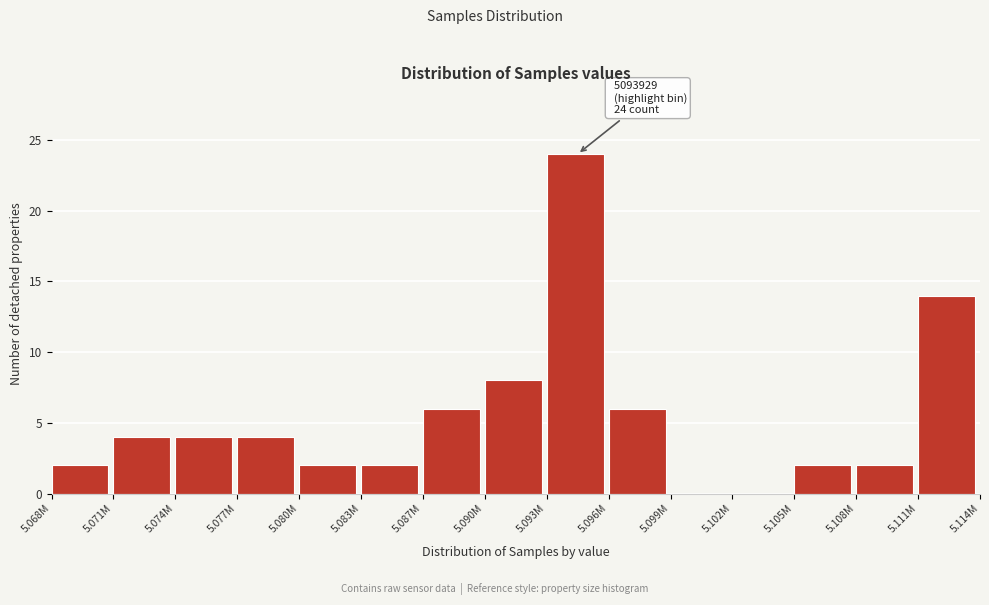

Reading left to right, what are all the values shown in this chart?

5.068M=2	5.071M=4	5.074M=4	5.077M=4	5.080M=2	5.083M=2	5.087M=6	5.090M=8	5.093M=24	5.096M=6	5.099M=0	5.102M=0	5.105M=2	5.108M=2	5.111M=14